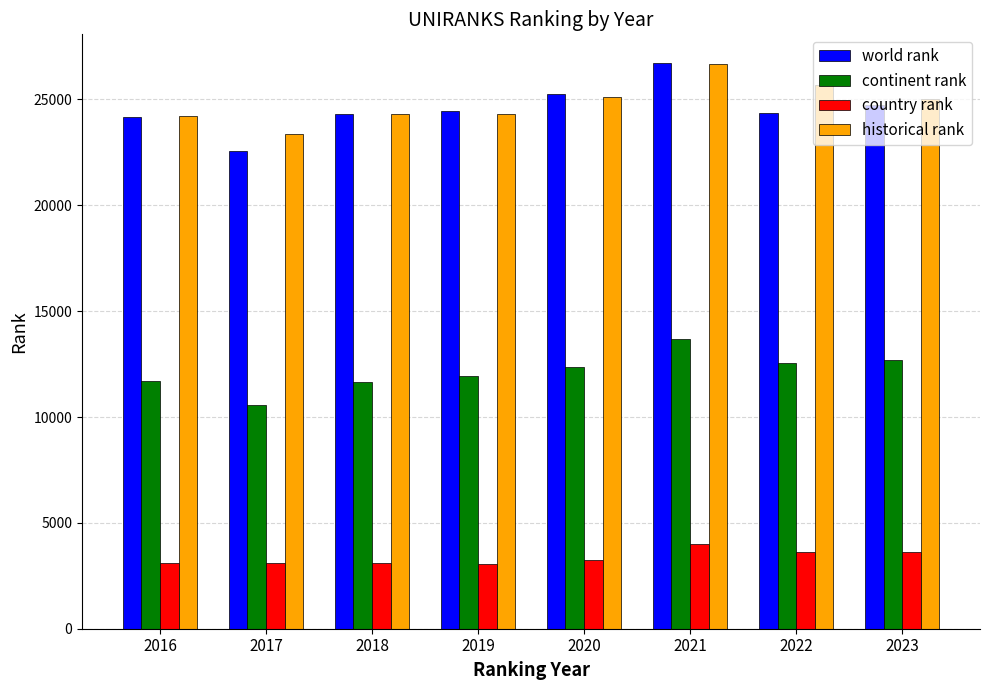

What value does the continent rank series have at 2020?

12368.0